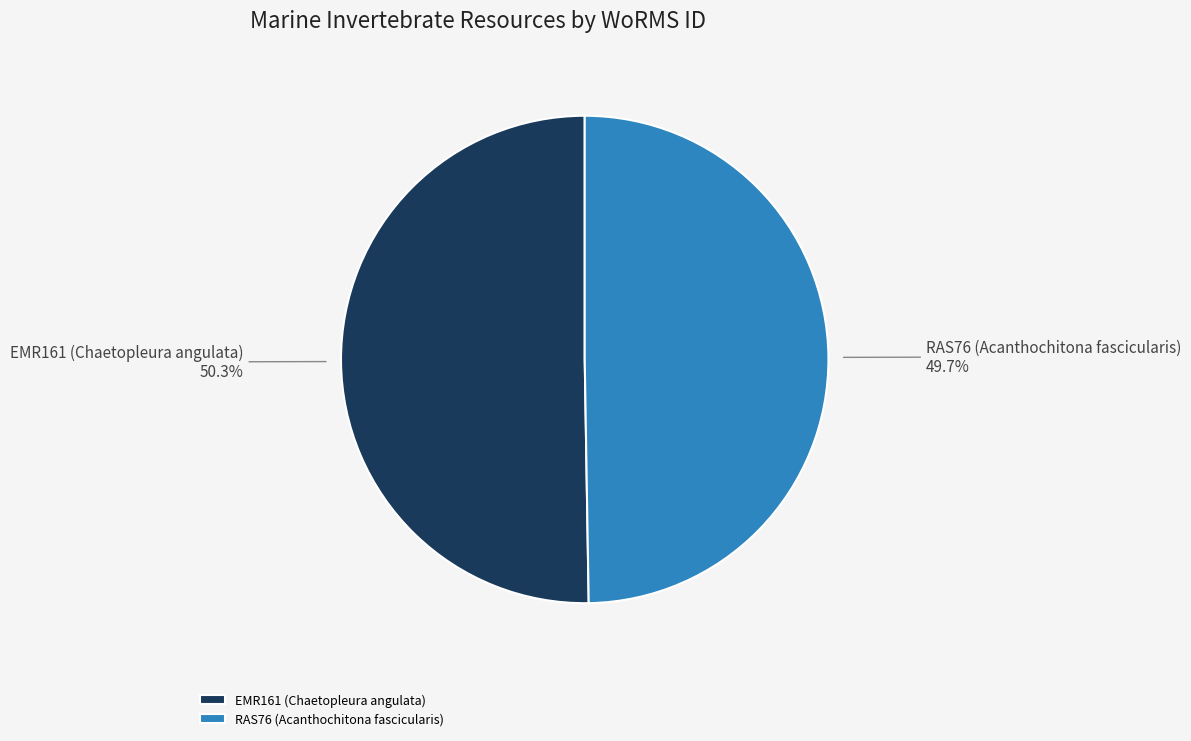

How many slices are in this pie chart?

2